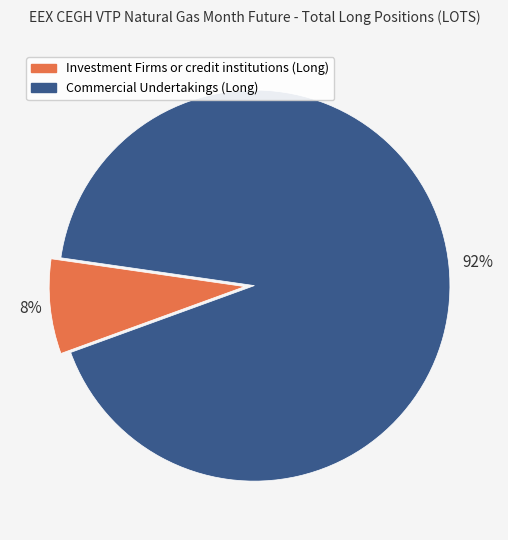

To the nearest percent, what is the difference between the largest and smallest slice percentages?

84%